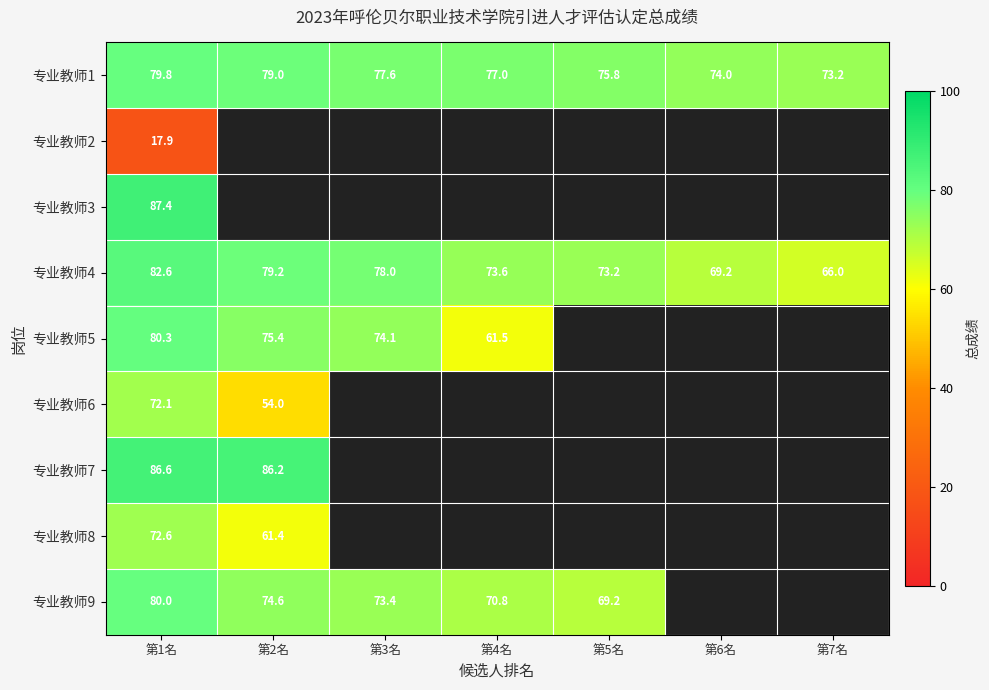

What is the highest value of the 专业教师4 series?

82.6